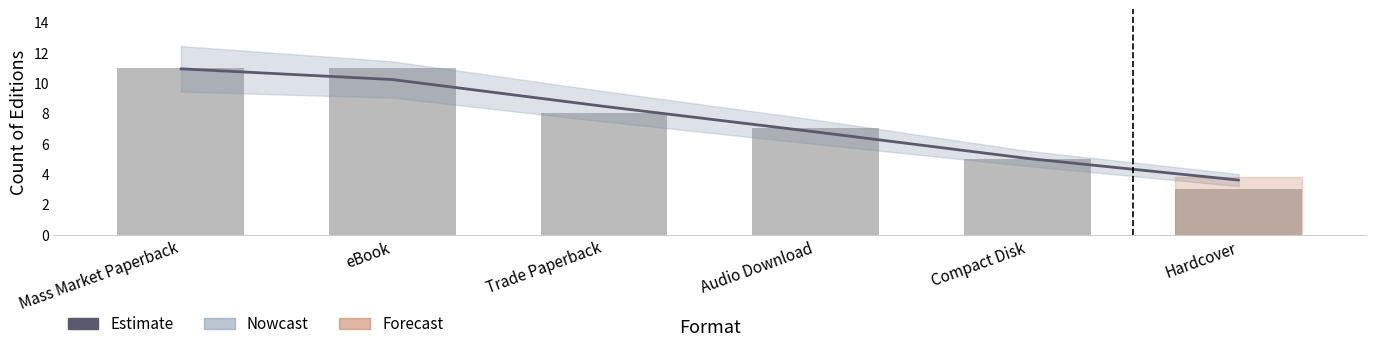

Reading right to left, what are all the values shown in this chart?

Trend (Estimate): 3.6	5.0	6.8	8.5	10.2	10.9
Edition count: 3.0	5.0	7.0	8.0	11.0	11.0